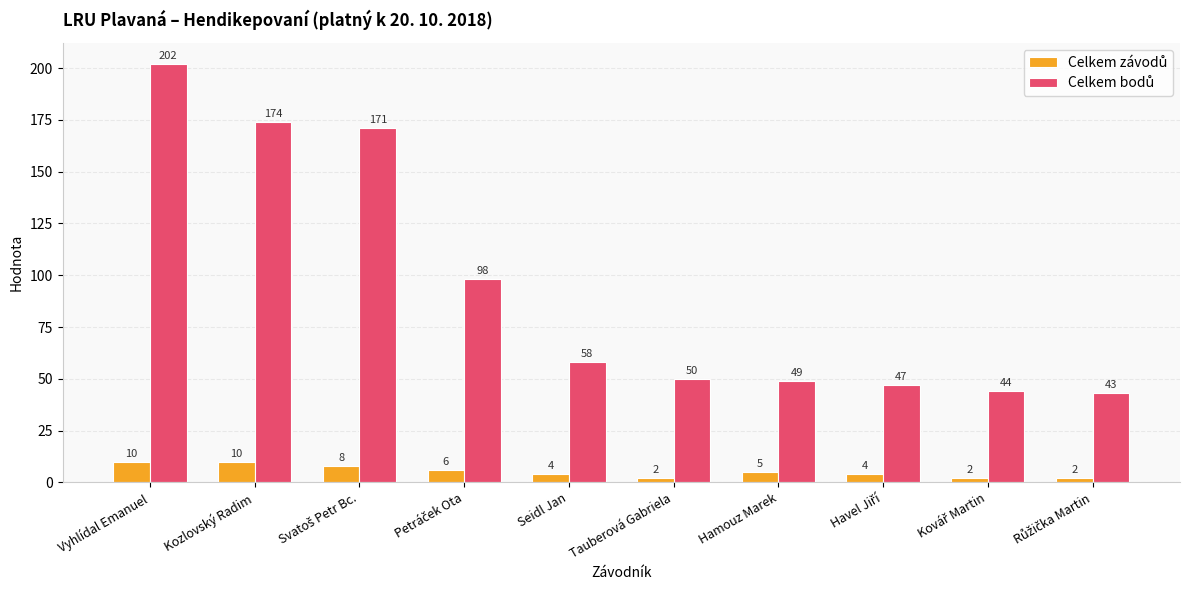

What is the greatest value displayed?

202